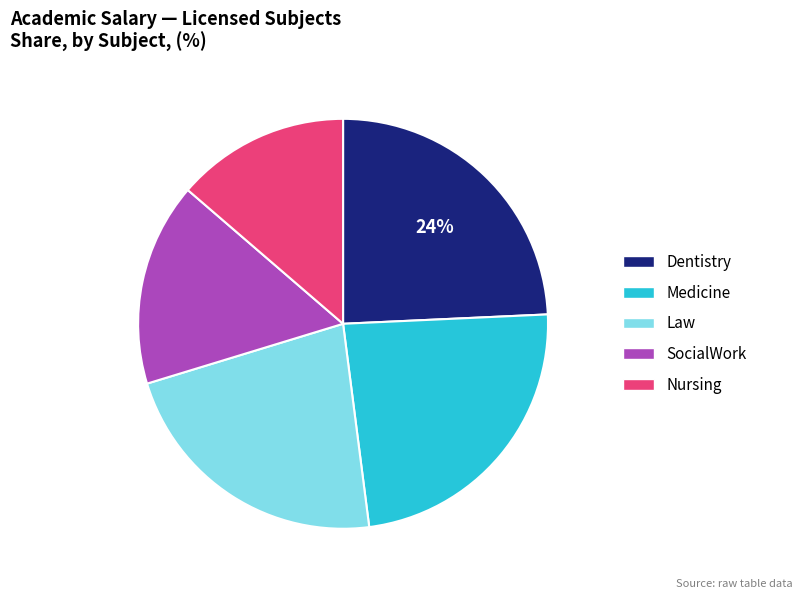

To the nearest percent, what is the combined percentage of Medicine and Law?

46%